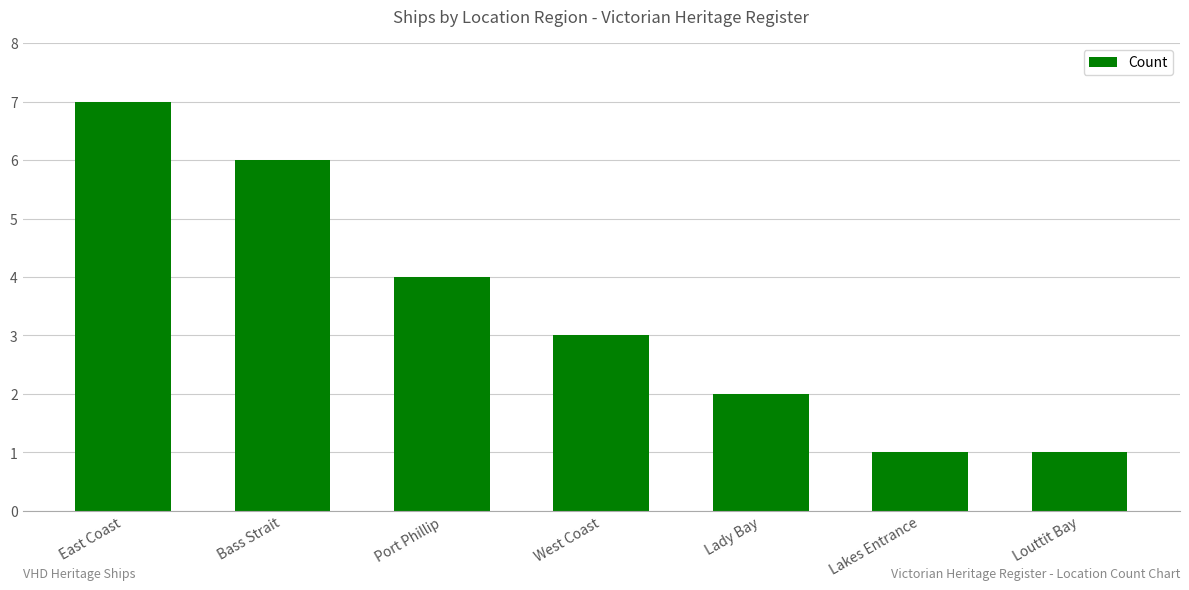

What is the sum of the values at Bass Strait and Port Phillip?

10